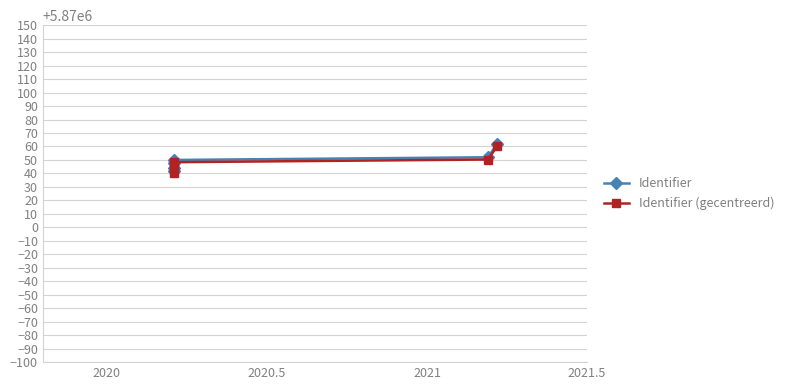

True or false: Identifier and Identifier (gecentreerd) intersect in this chart.

False